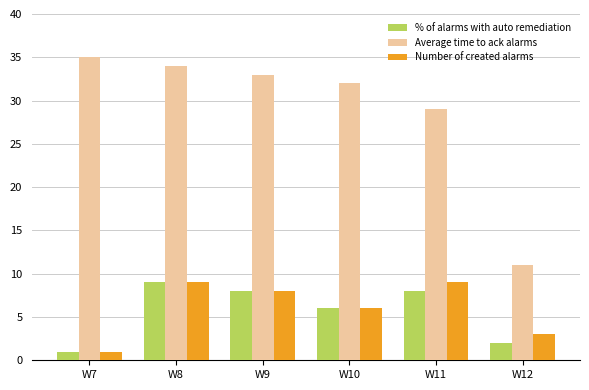

How many % of alarms with auto remediation values are between 2 and 8?

4